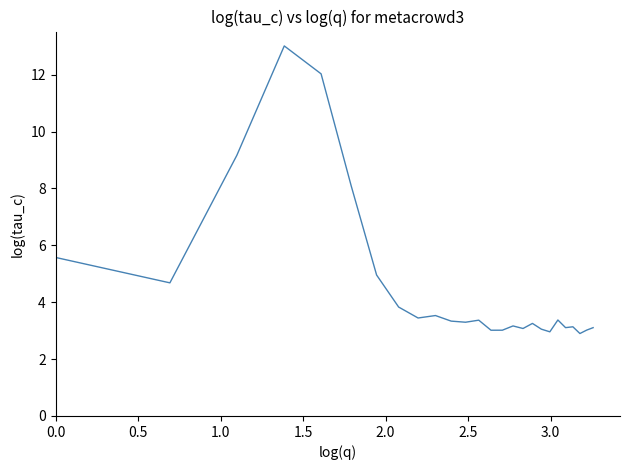

What is the minimum value shown in the chart?

2.9